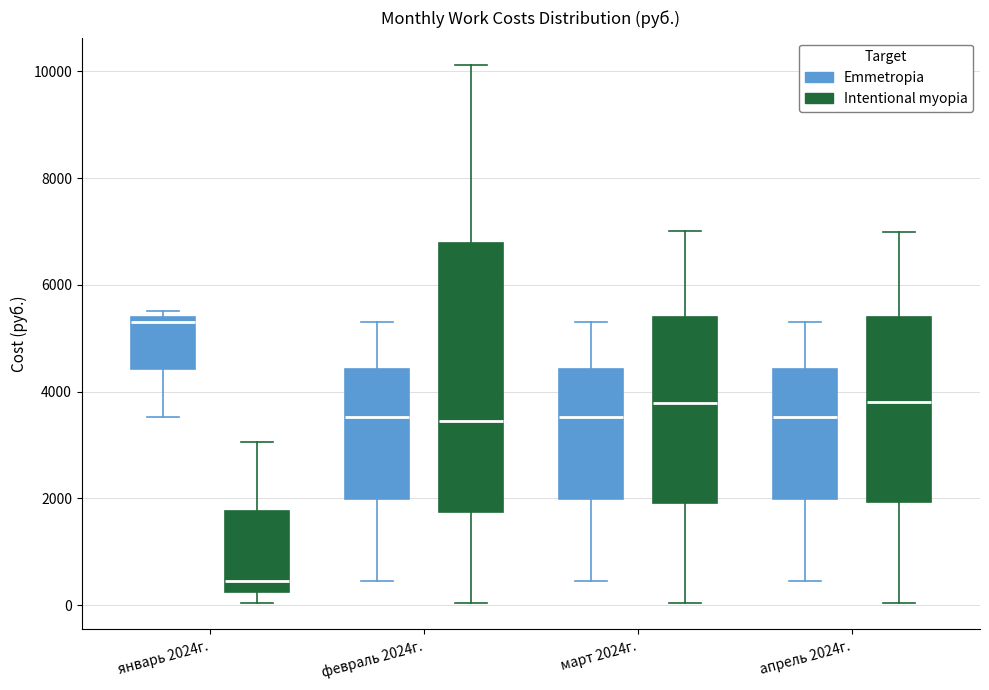

Reading left to right, read every box against the y-axis: the position of its median line, the range the box covers, and the ends of its whiskers. The values are not printed on the chart, so give them approximately, as read against the axis.

январь 2024г. (Emmetropia): median 5200, box 4400 to 5400, whiskers 3600 to 5600
январь 2024г. (Intentional myopia): median 400, box 200 to 1800, whiskers 0 to 3000
февраль 2024г. (Emmetropia): median 3600, box 2000 to 4400, whiskers 400 to 5200
февраль 2024г. (Intentional myopia): median 3400, box 1800 to 6800, whiskers 0 to 10200
март 2024г. (Emmetropia): median 3600, box 2000 to 4400, whiskers 400 to 5200
март 2024г. (Intentional myopia): median 3800, box 2000 to 5400, whiskers 0 to 7000
апрель 2024г. (Emmetropia): median 3600, box 2000 to 4400, whiskers 400 to 5200
апрель 2024г. (Intentional myopia): median 3800, box 2000 to 5400, whiskers 0 to 7000